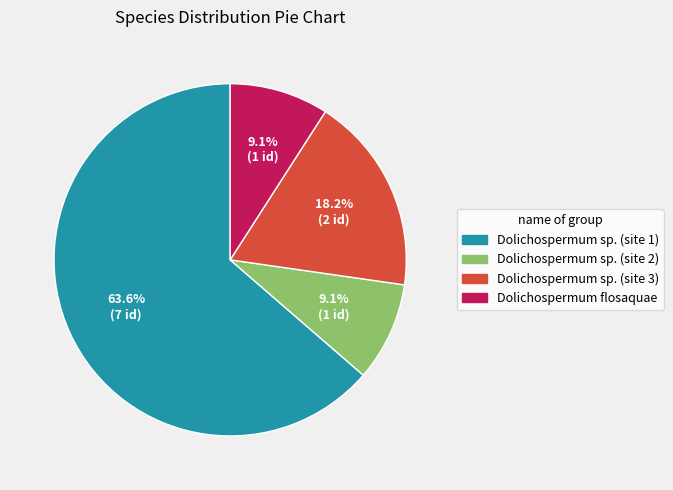

Is there any slice that represents more than half of the pie?

Yes